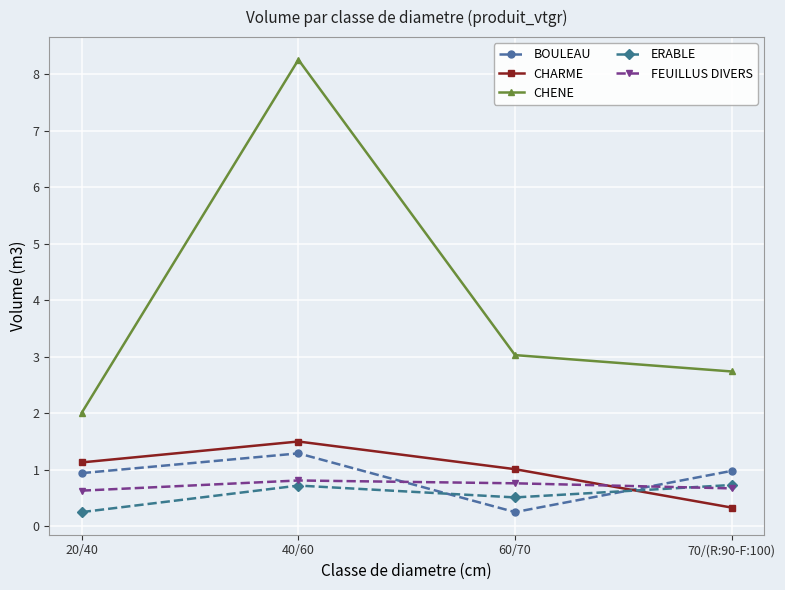

True or false: ERABLE and CHENE cross at least once.

False